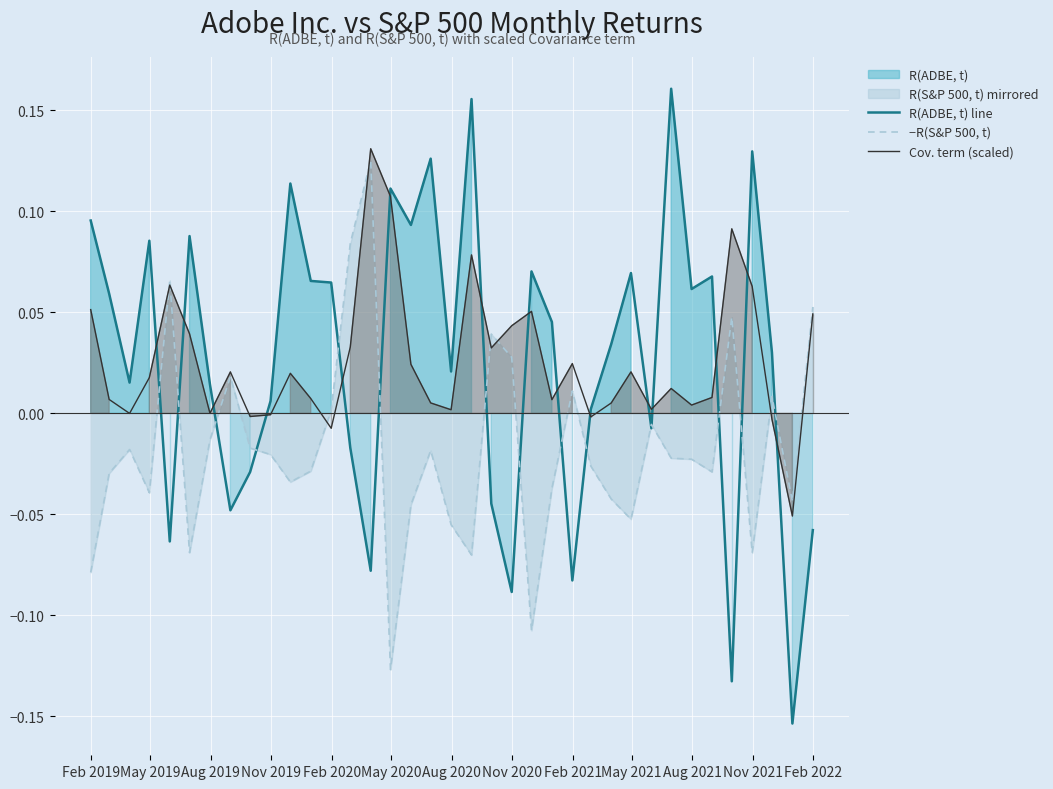

How many interior local valleys does the −R(S&P 500, t) series have?

10